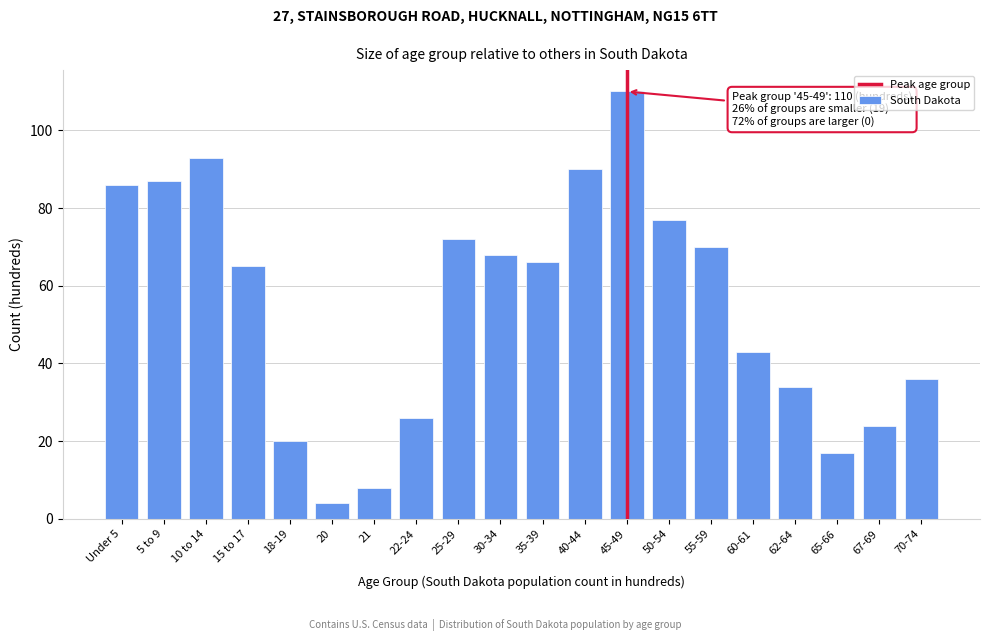

Reading right to left, list all the values displayed in this chart.

70-74=36	67-69=24	65-66=17	62-64=34	60-61=43	55-59=70	50-54=77	45-49=110	40-44=90	35-39=66	30-34=68	25-29=72	22-24=26	21=8	20=4	18-19=20	15 to 17=65	10 to 14=93	5 to 9=87	Under 5=86